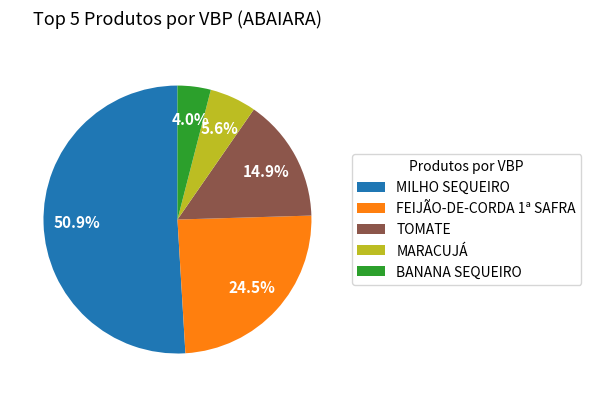

Rank the categories by value from lowest to highest.

BANANA SEQUEIRO, MARACUJÁ, TOMATE, FEIJÃO-DE-CORDA 1ª SAFRA, MILHO SEQUEIRO